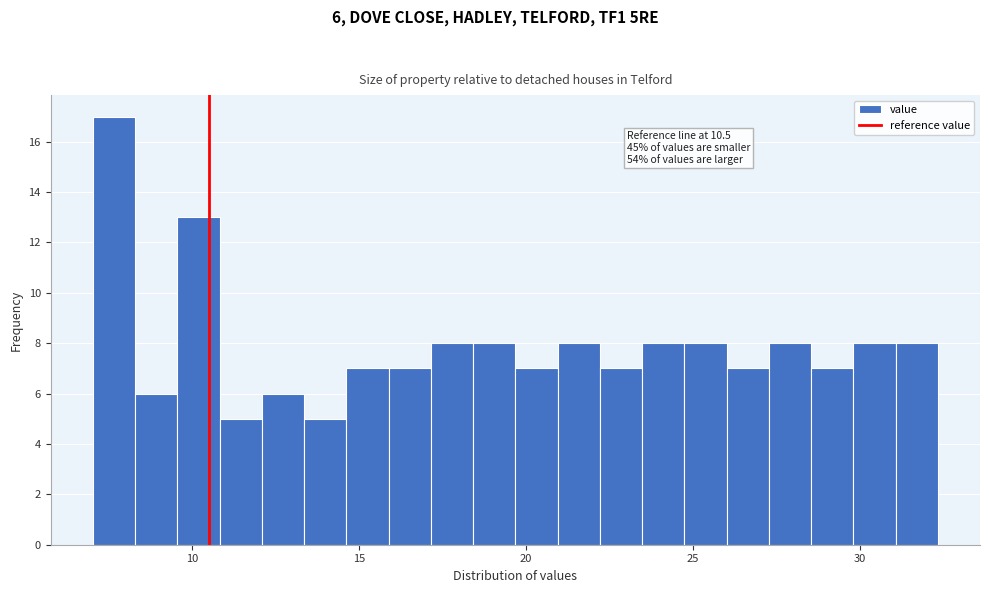

Read against the x-axis, roughly where is the centre of the tallest bar?

7.5